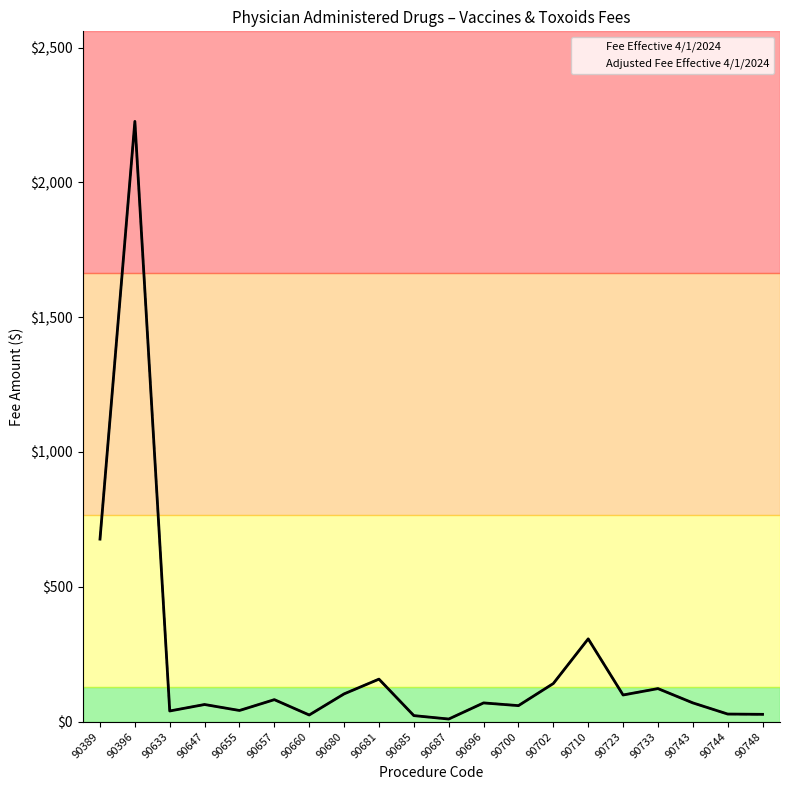

At which category does Adjusted Fee Effective 4/1/2024 reach its first local valley?

90633